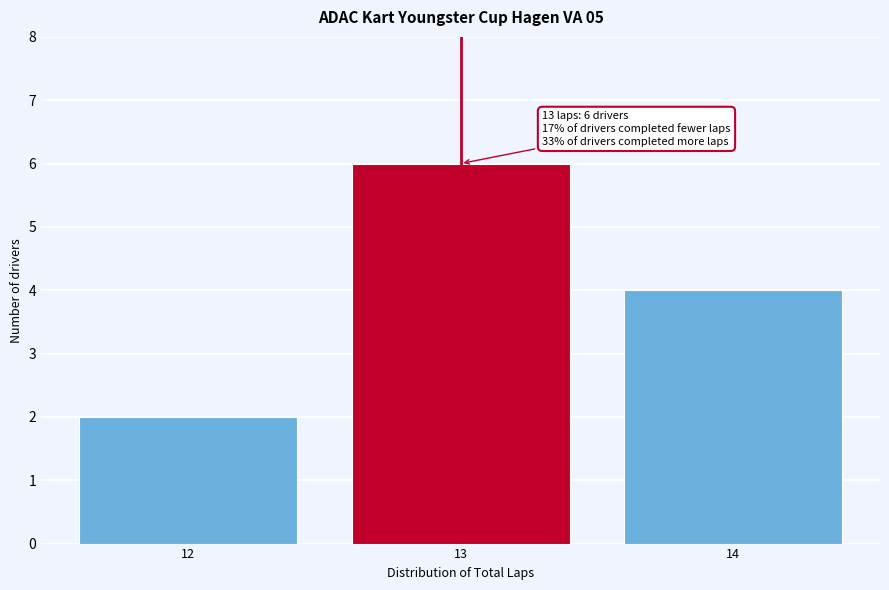

Over which range of the x-axis is the bar tallest?

12.5 to 13.5